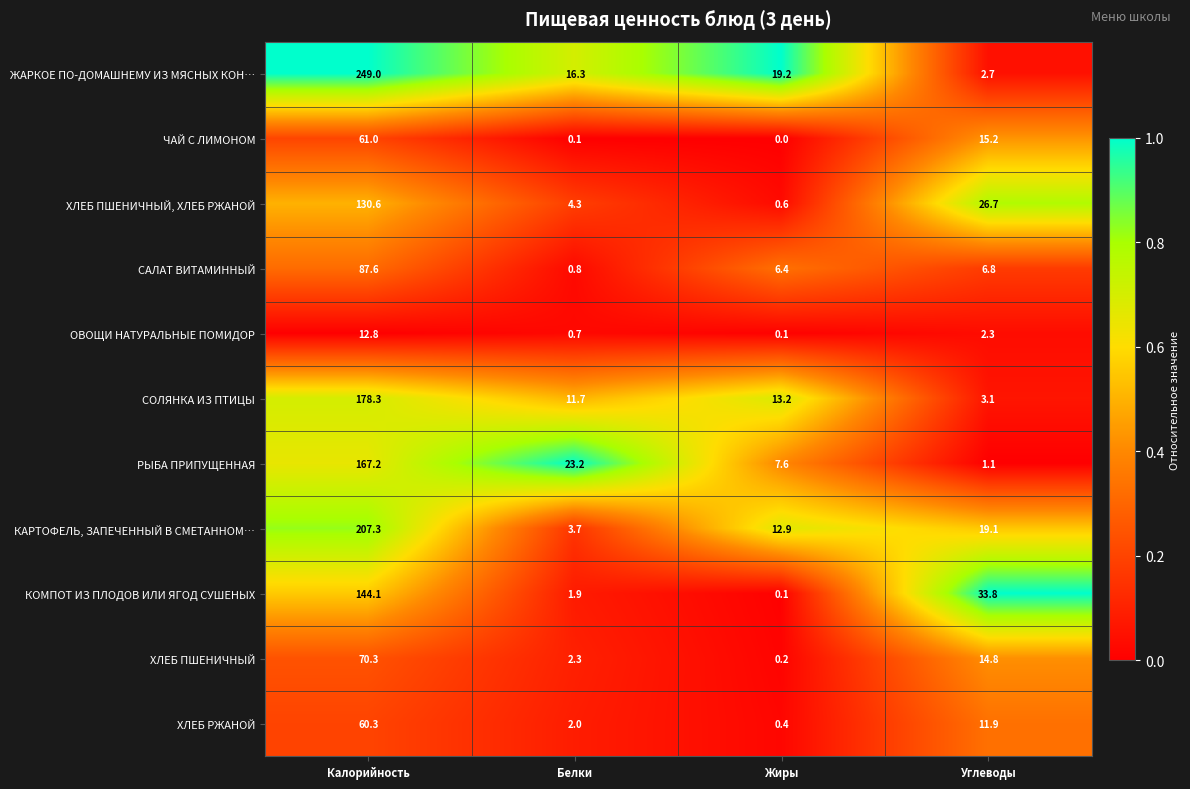

What is the difference between the maximum and minimum values in the ЖАРКОЕ ПО-ДОМАШНЕМУ ИЗ МЯСНЫХ КОН… series?

246.3